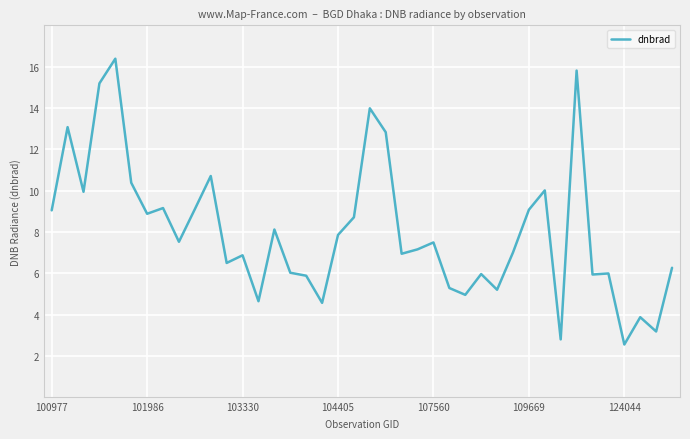

What is the greatest value displayed?

16.4